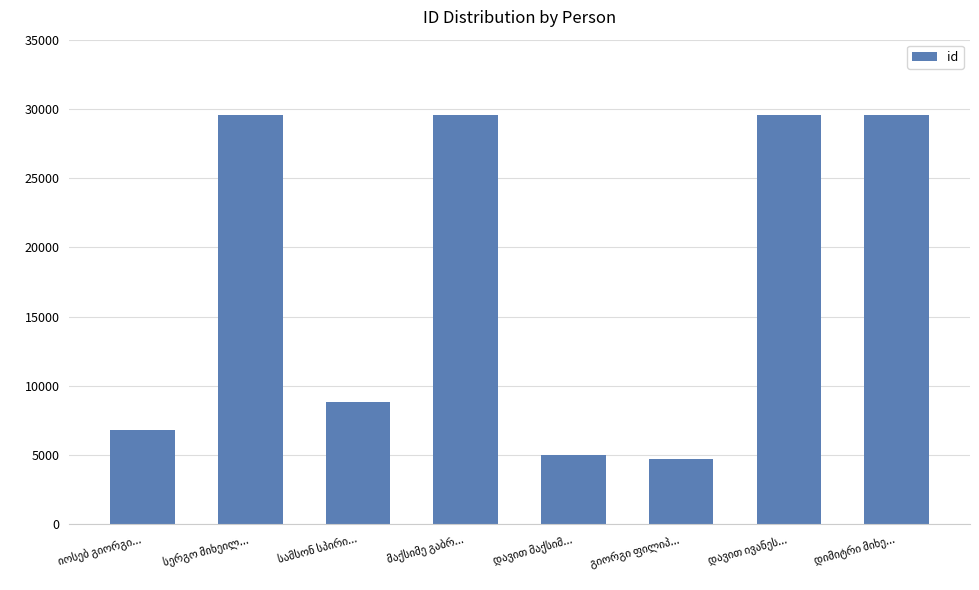

What is the sum of all values?

143562